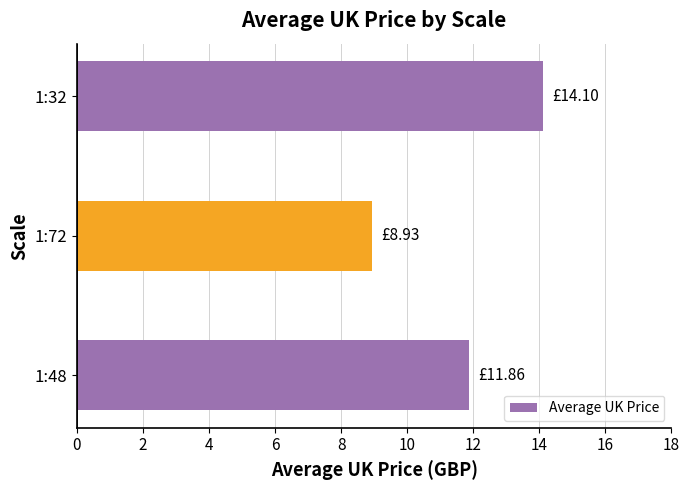

What is the sum of all values?

34.9